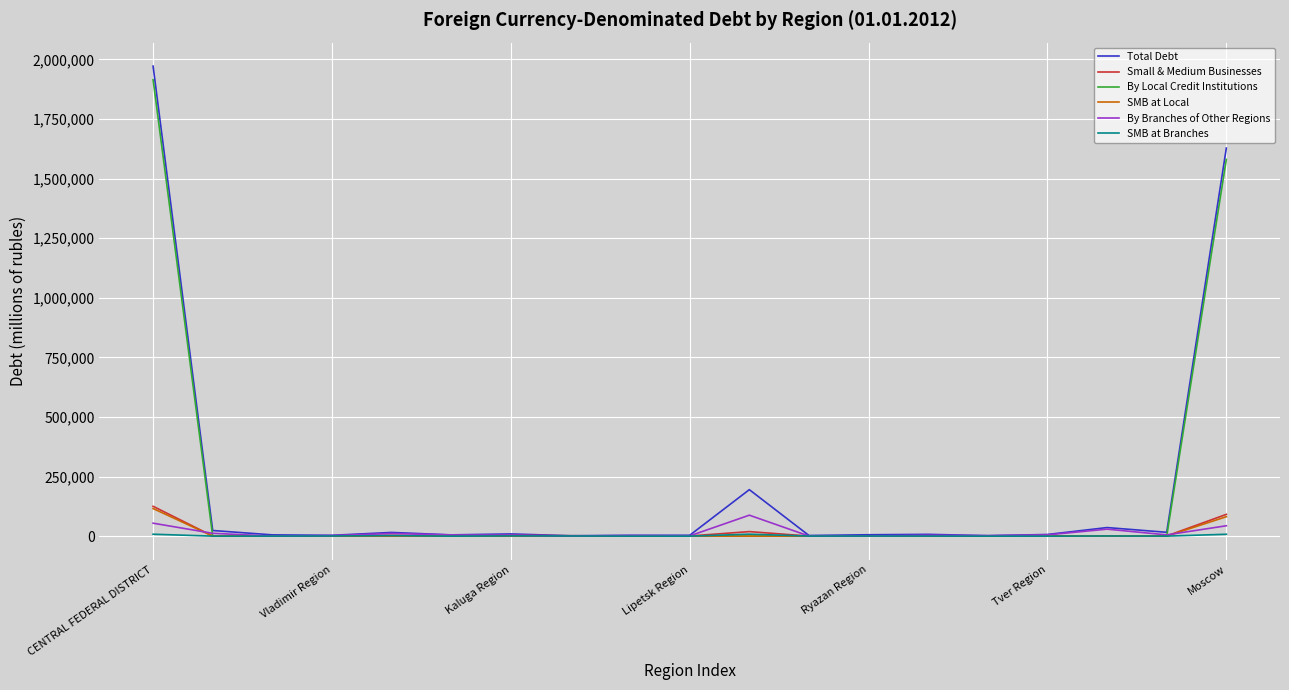

What are all the series names shown in the legend?

Total Debt, Small & Medium Businesses, By Local Credit Institutions, SMB at Local, By Branches of Other Regions, SMB at Branches